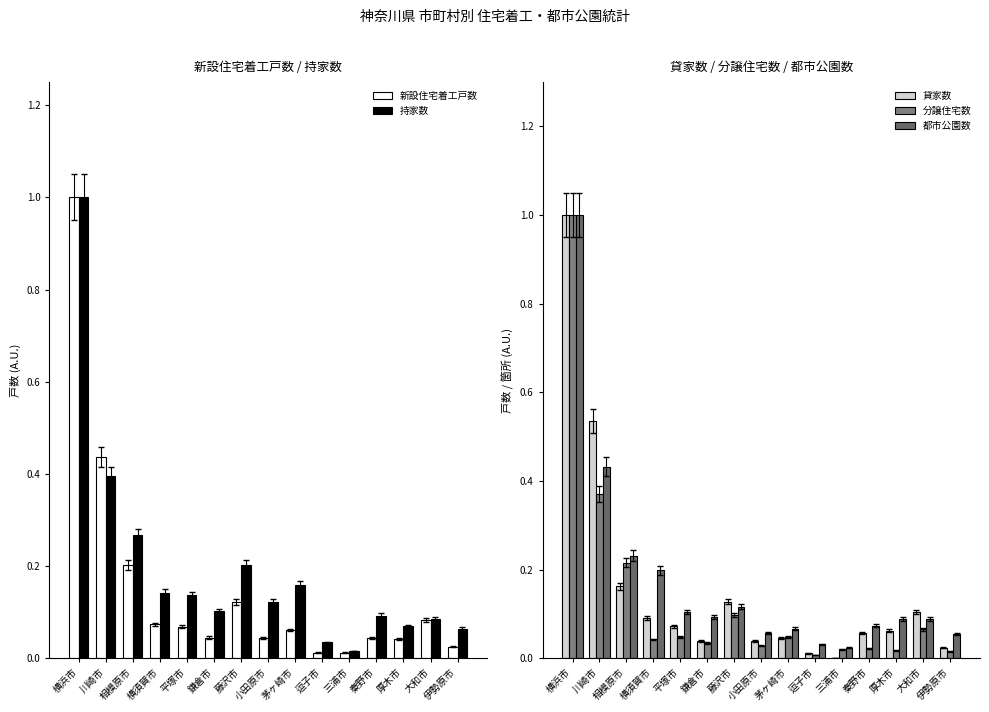

How many bars are there in total?

75